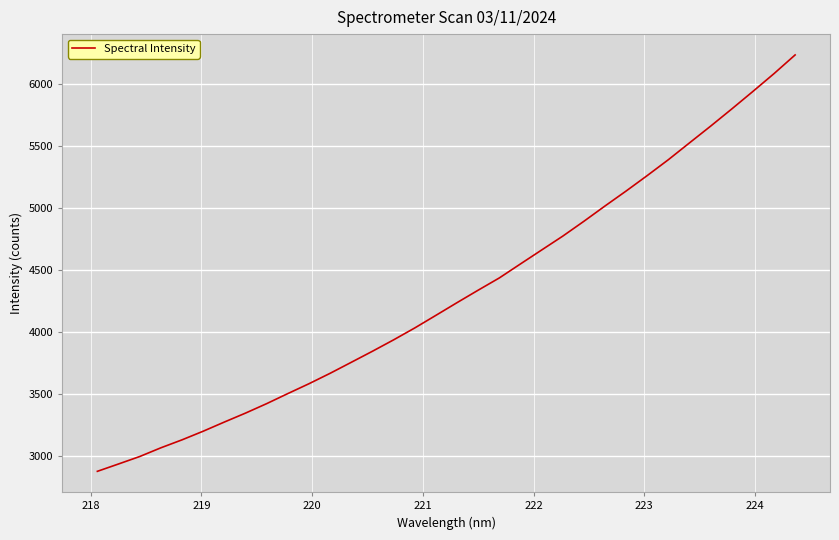

What is the smallest value displayed?

2876.3